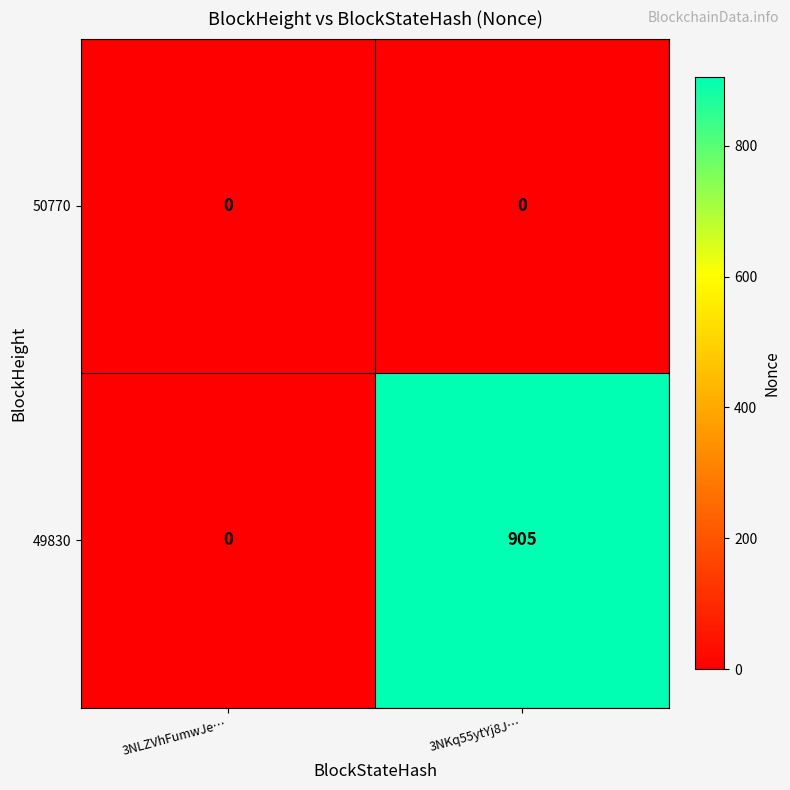

At which category is the sum across all series the highest?

3NKq55ytYj8J…